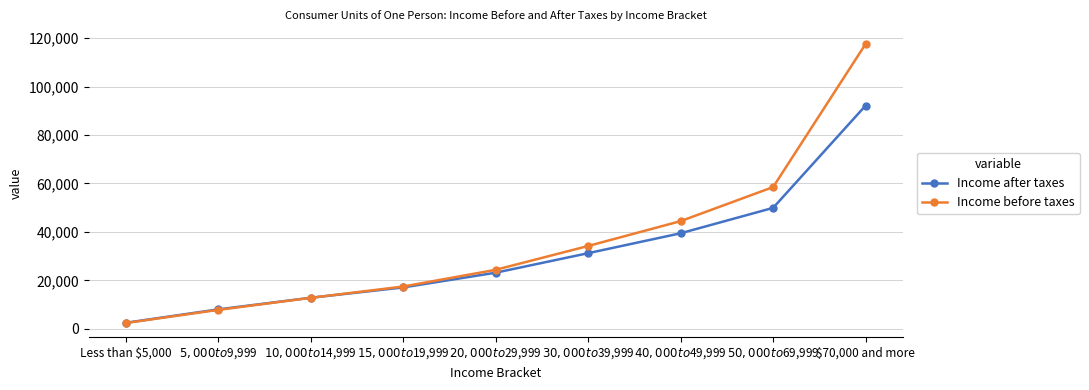

Which category has the lowest value in the Income after taxes series?

Less than $5,000